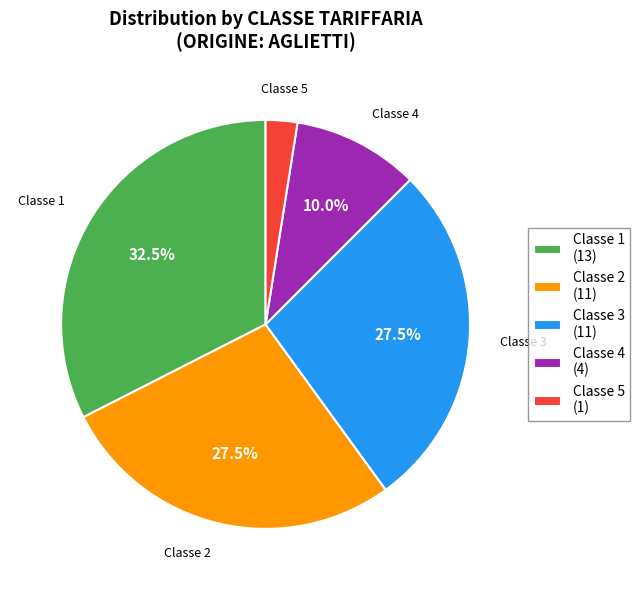

How much of the chart is everything except Classe 2 (11)?

72.5%